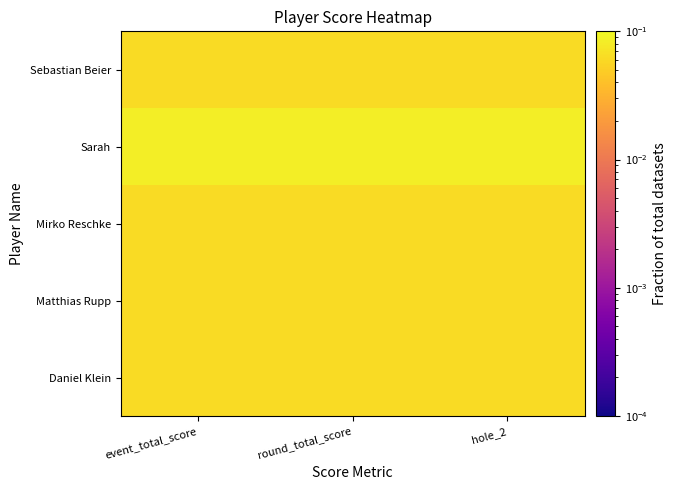

What is the maximum value shown in the chart?

0.1